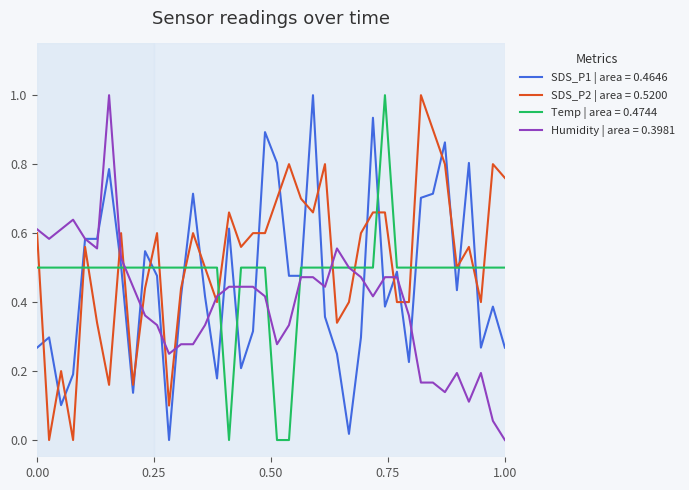

What is the maximum value for Temp | area = 0.4744?

1.0